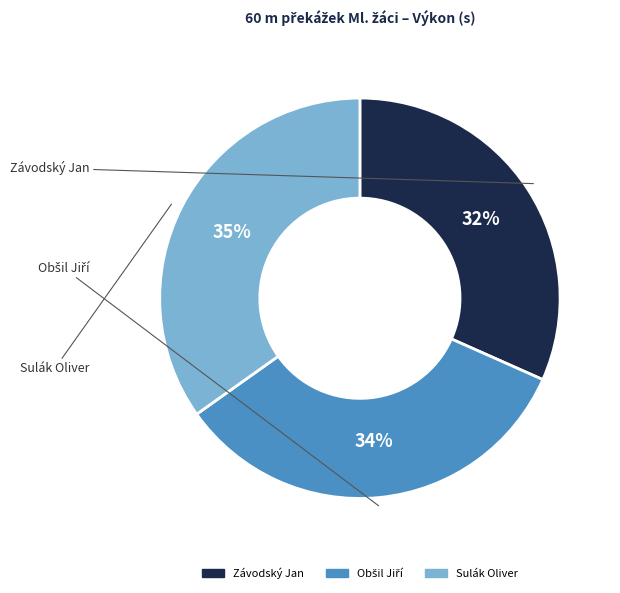

Does Obšil Jiří account for over 50% of the chart?

No